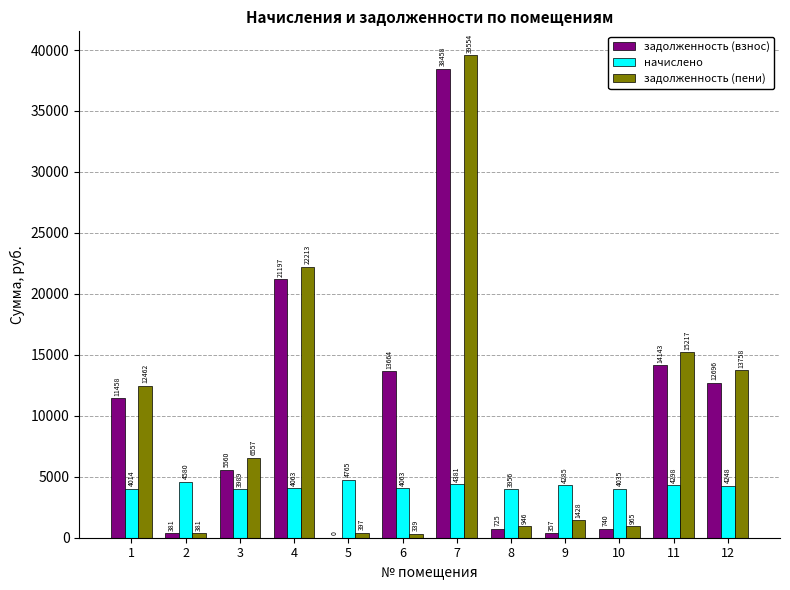

What are all the series names shown in the legend?

задолженность (взнос), начислено, задолженность (пени)